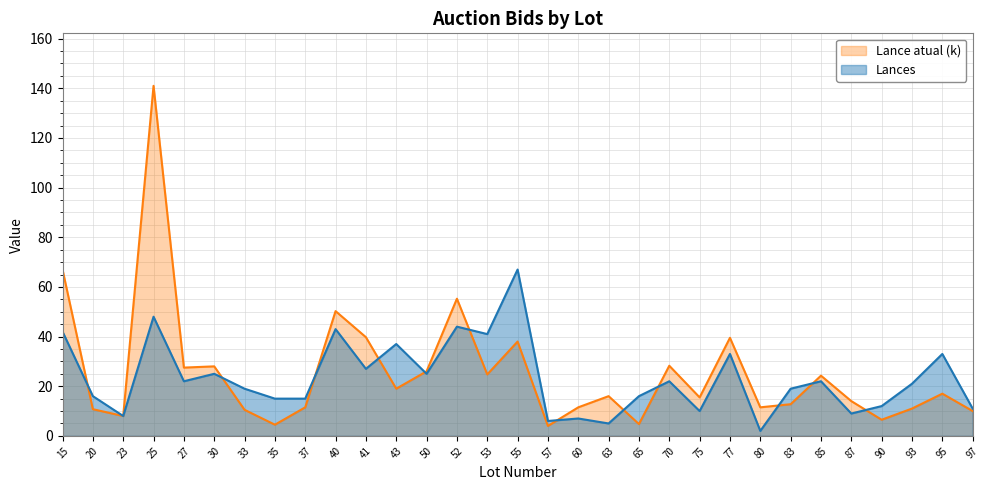

Which series ends up on top after the final intersection of Lance atual (k) and Lances?

Lances